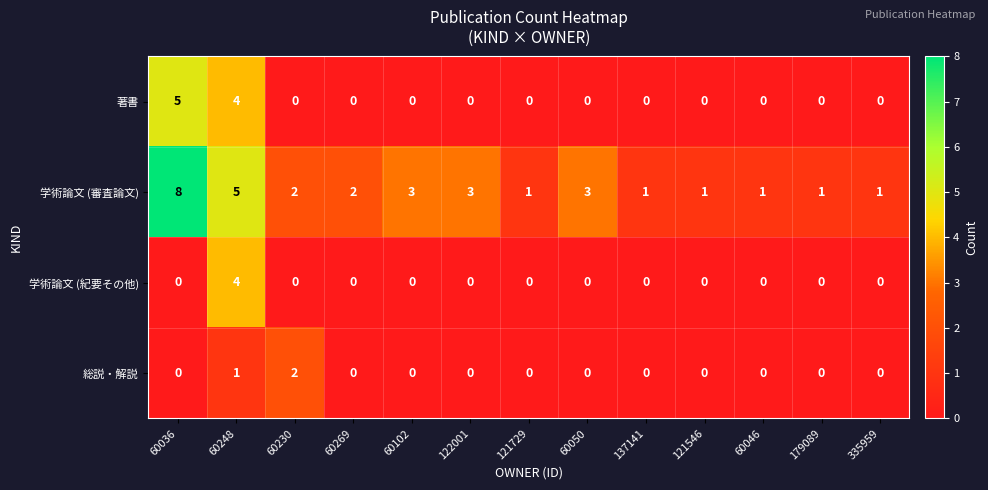

List the series in order of their peak value, highest first.

学術論文 (審査論文), 著書, 学術論文 (紀要その他), 総説・解説